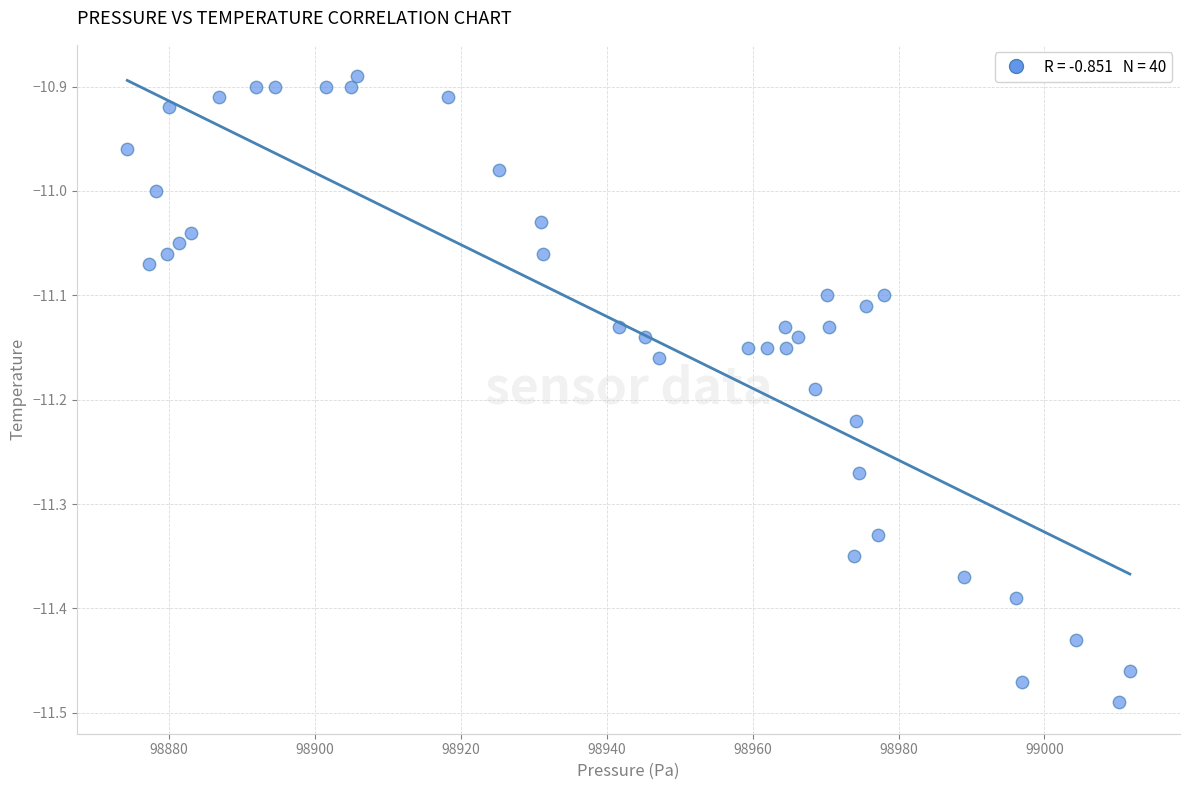

What is the range of Y values (max minus min)?

0.6